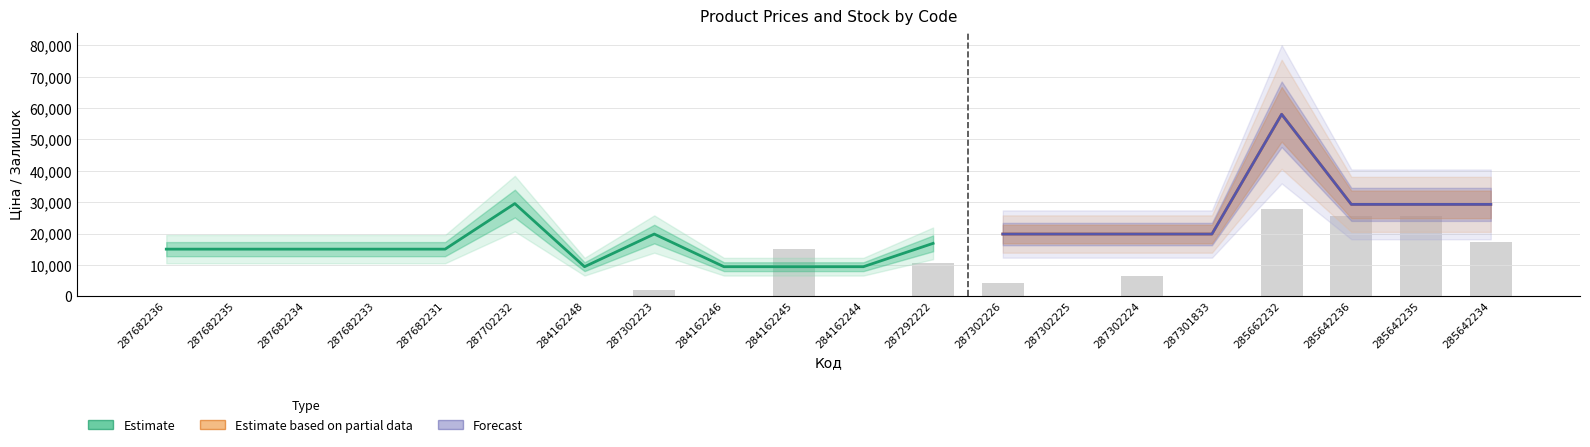

What is the difference between the maximum and minimum values in the Ціна series?

48620.2